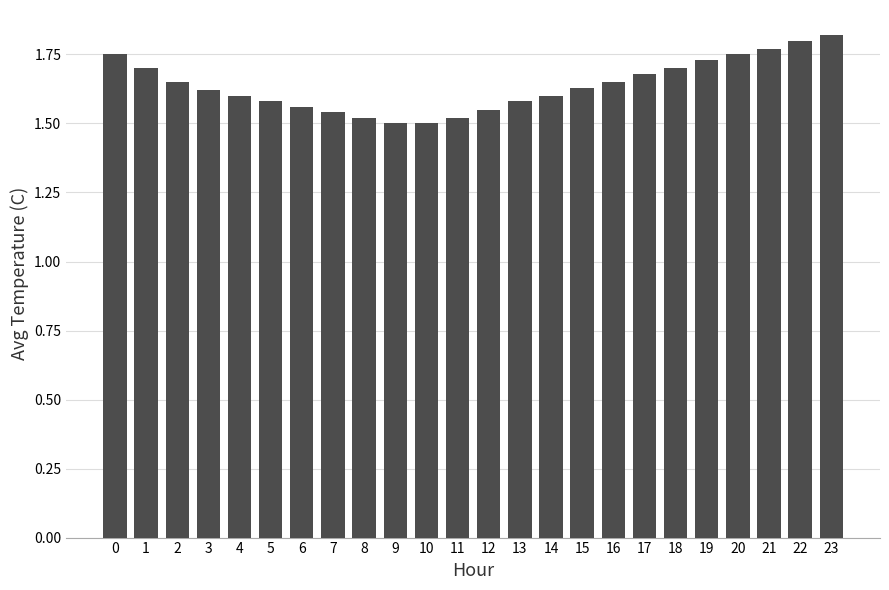

Is it true that the value at 5 is 1.0?

False